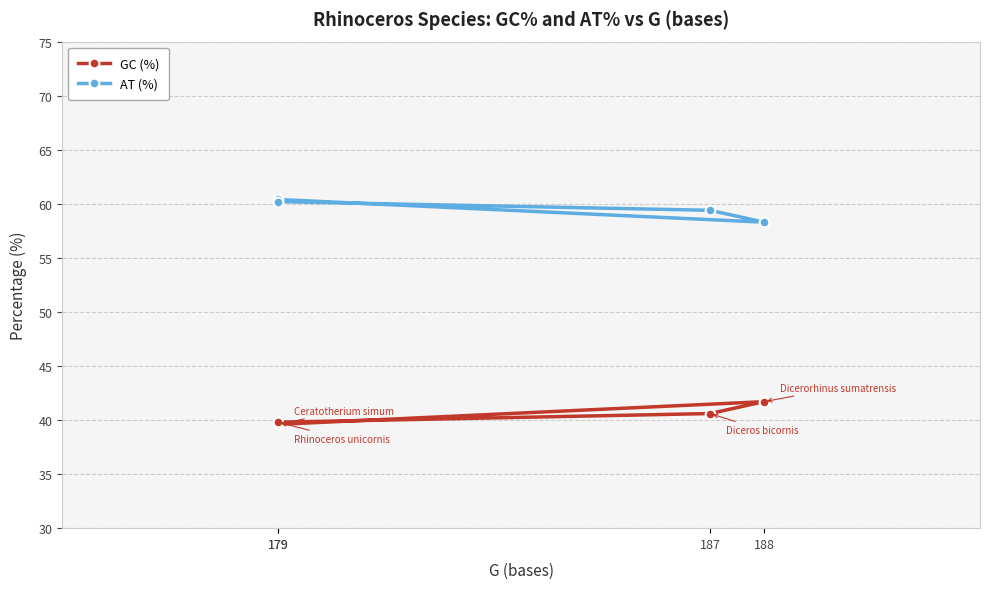

Which series has the widest spread of values?

GC (%)